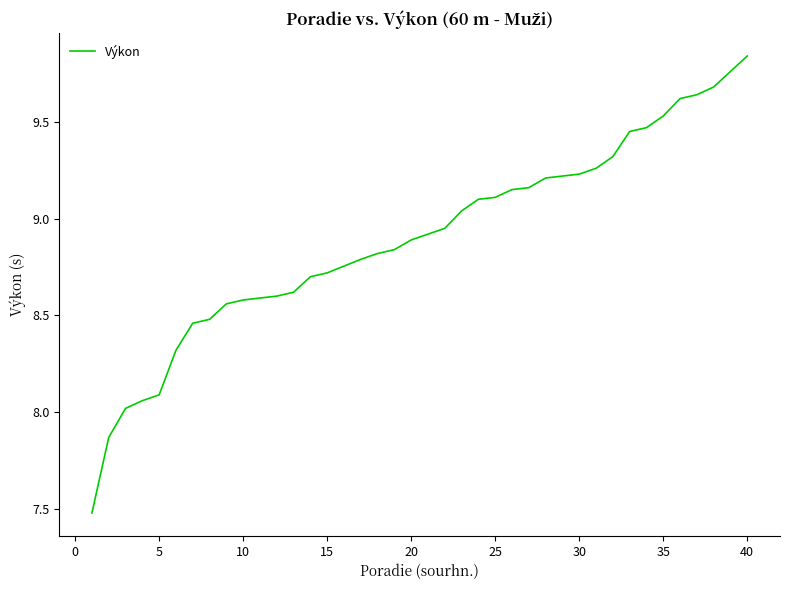

Reading left to right, what are all the values shown in this chart?

7.5	7.9	8.0	8.1	8.1	8.3	8.5	8.5	8.6	8.6	8.6	8.6	8.6	8.7	8.7	8.7	8.8	8.8	8.8	8.9	8.9	8.9	9.0	9.1	9.1	9.2	9.2	9.2	9.2	9.2	9.3	9.3	9.4	9.5	9.5	9.6	9.6	9.7	9.8	9.8